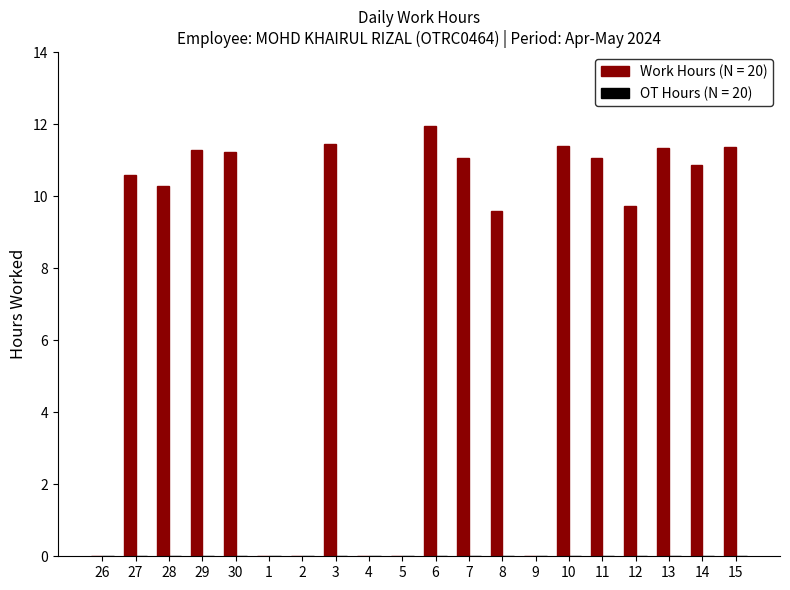

What is the change in value from 7 to 13?

+0.3